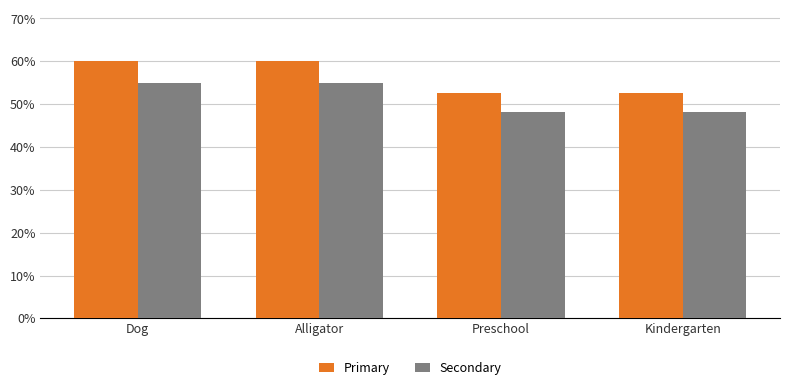

Reading right to left, list all the values displayed in this chart.

Primary: 52.6	52.6	60.0	60.0
Secondary: 48.2	48.2	55.0	55.0